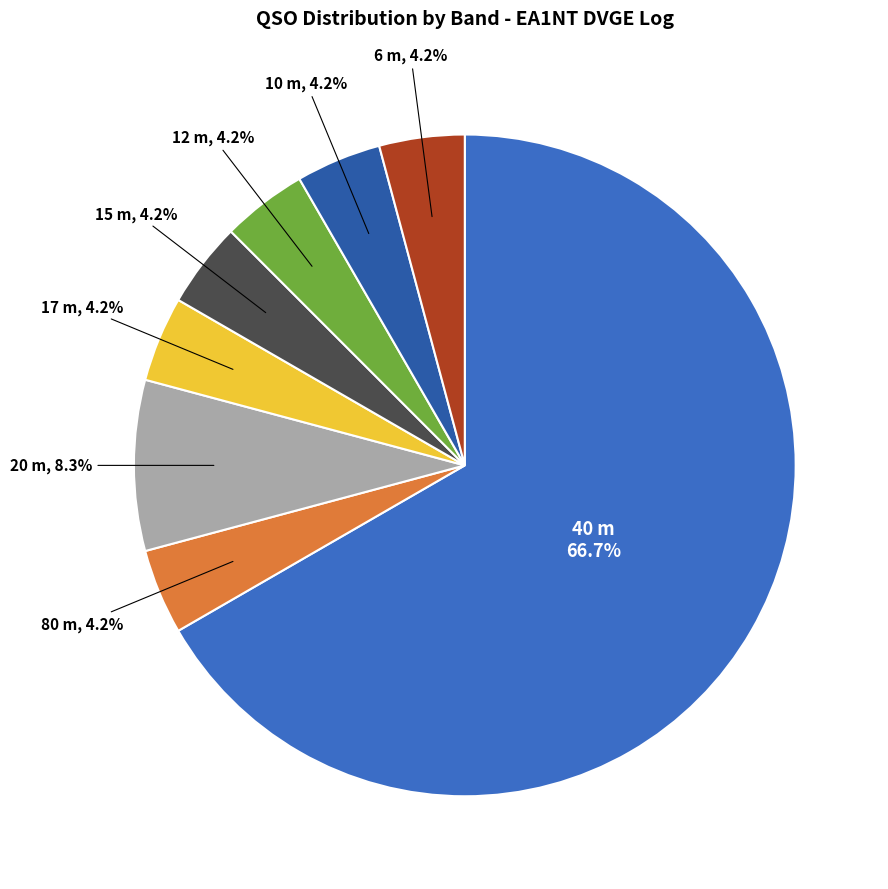

To the nearest percent, what percentage of the pie is 12?

4%